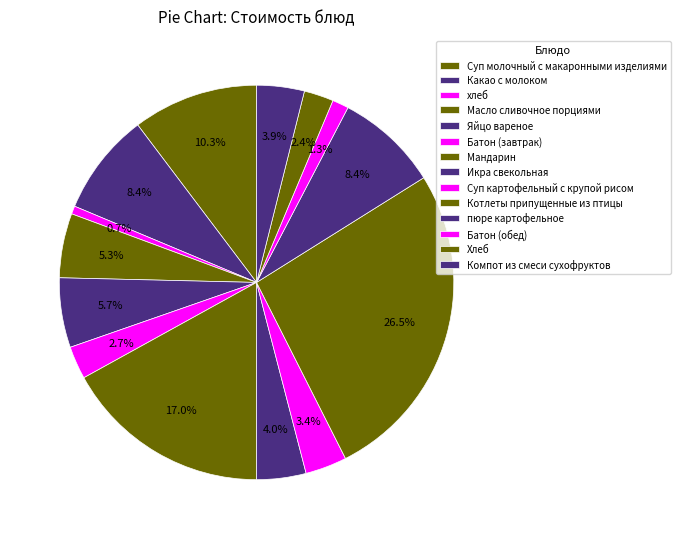

What is the smallest slice in the pie chart?

хлеб